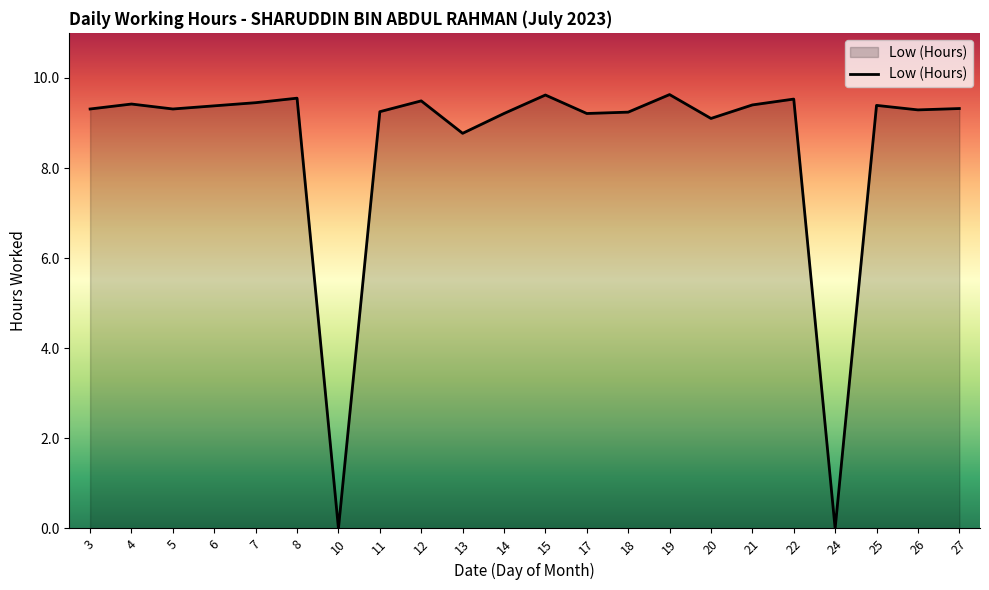

What is the difference between the second highest and minimum values?

9.6